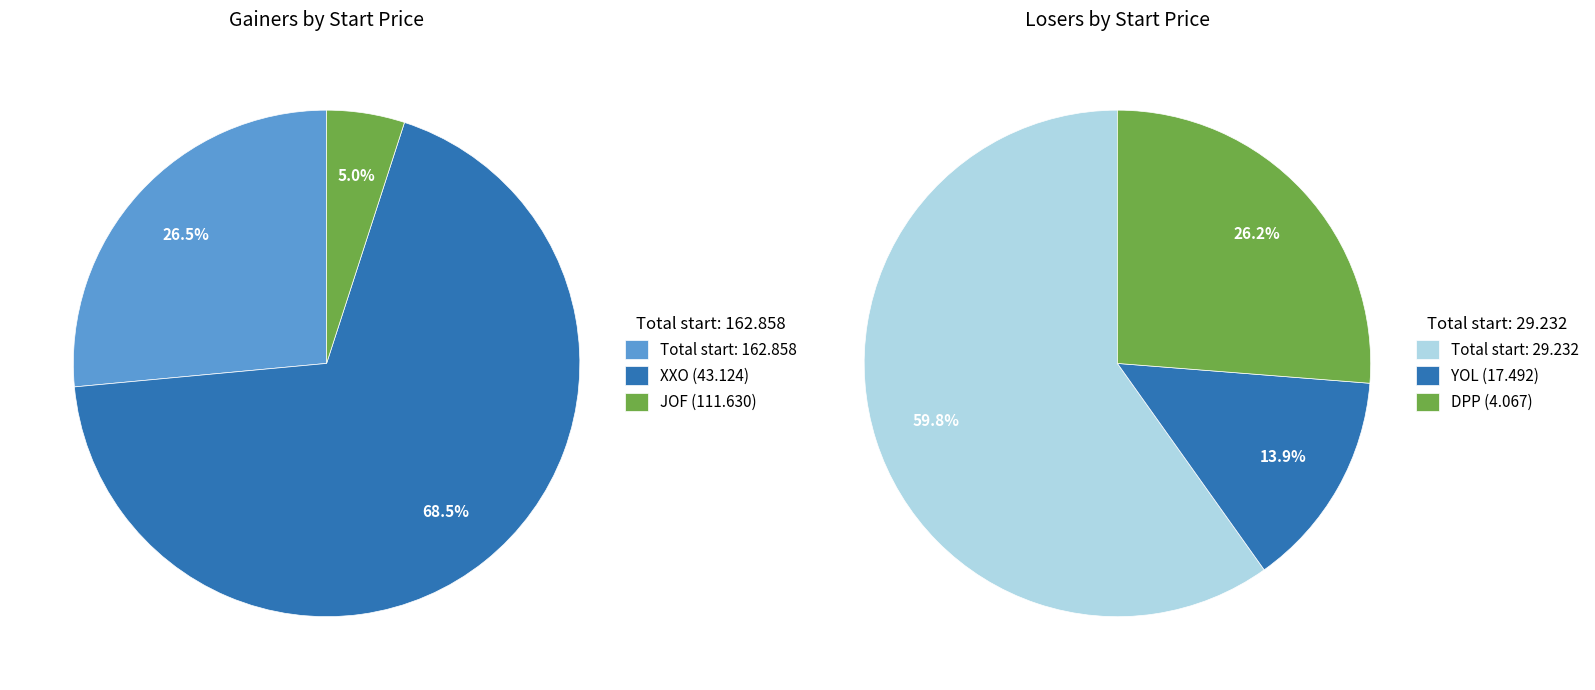

Is JOF the majority of the pie?

Yes